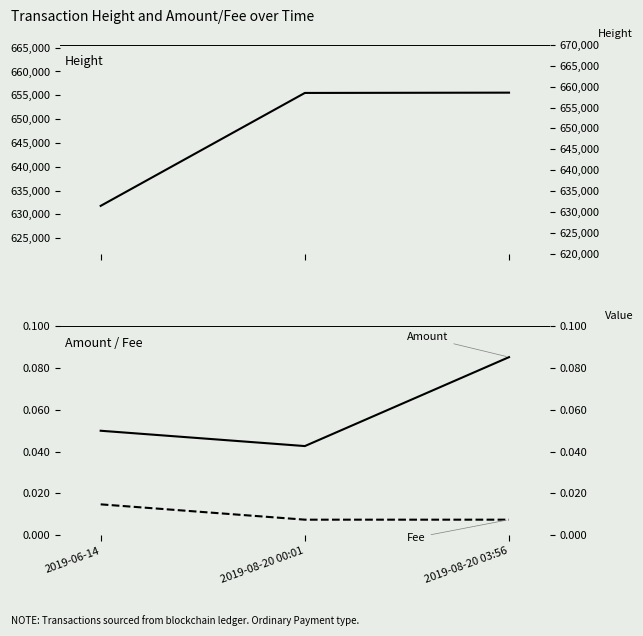

Reading left to right, transcribe all the data shown in this chart.

Height: 2019-06-14=631801.0	2019-08-20 00:01=655499.0	2019-08-20 03:56=655560.0
Amount: 2019-06-14=0.1	2019-08-20 00:01=0.0	2019-08-20 03:56=0.1
Fee: 2019-06-14=0.0	2019-08-20 00:01=0.0	2019-08-20 03:56=0.0